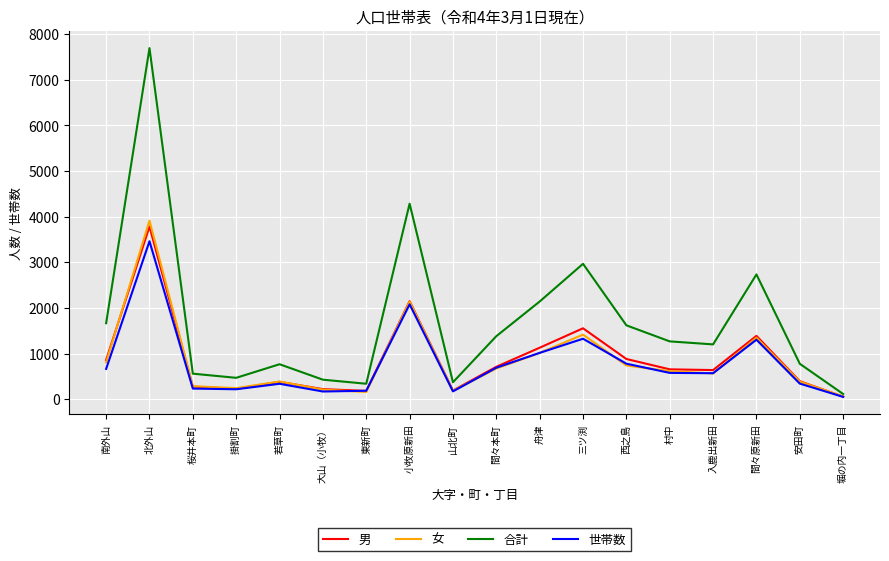

Is it true that 女 equals 241 at 掛割町?

True